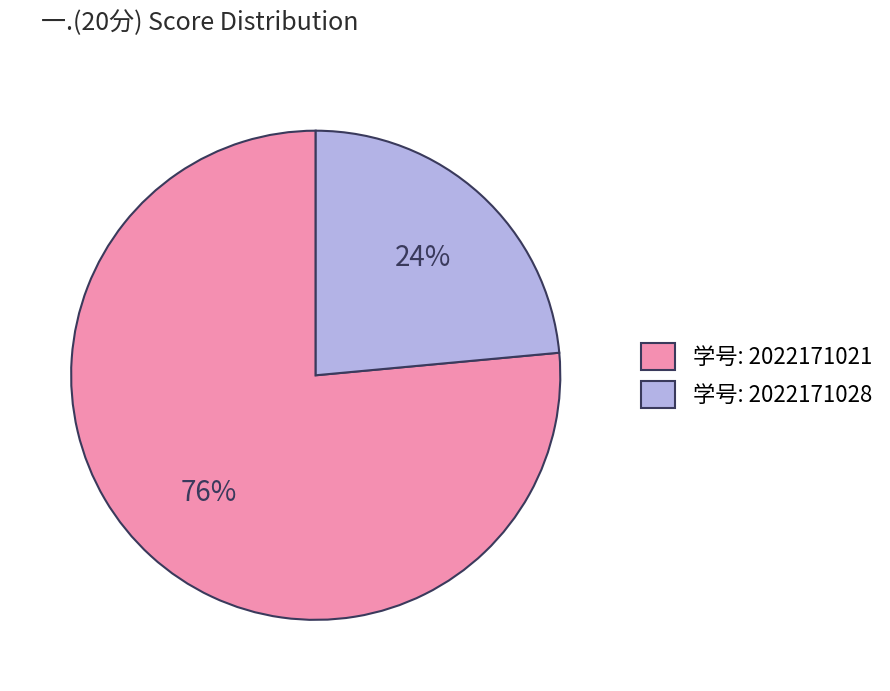

Combined, do 学号: 2022171028 and 学号: 2022171021 account for over 50%?

Yes